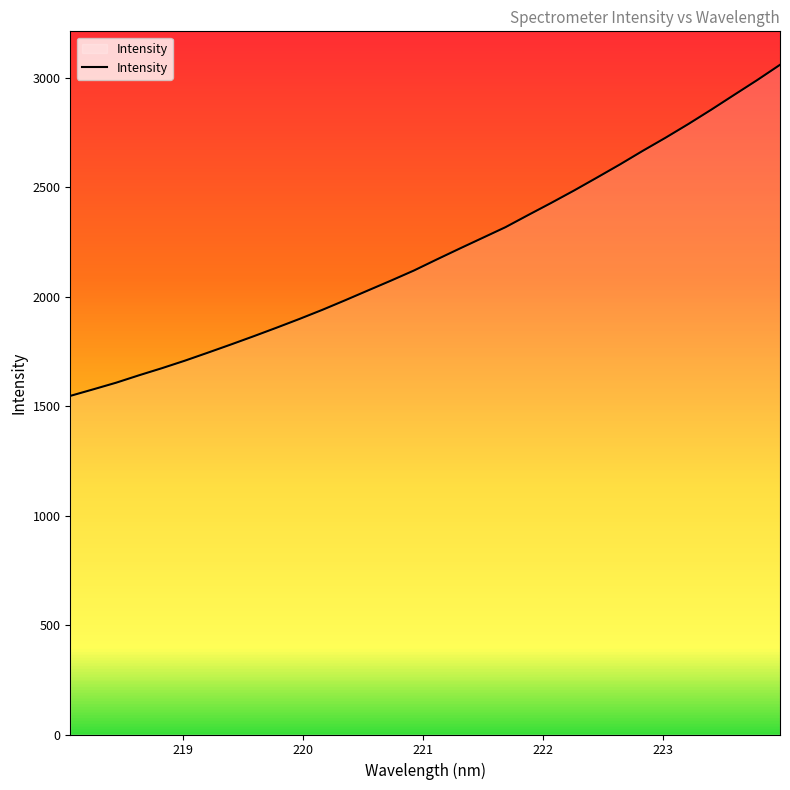

What is the difference between the maximum and minimum values?

1513.1